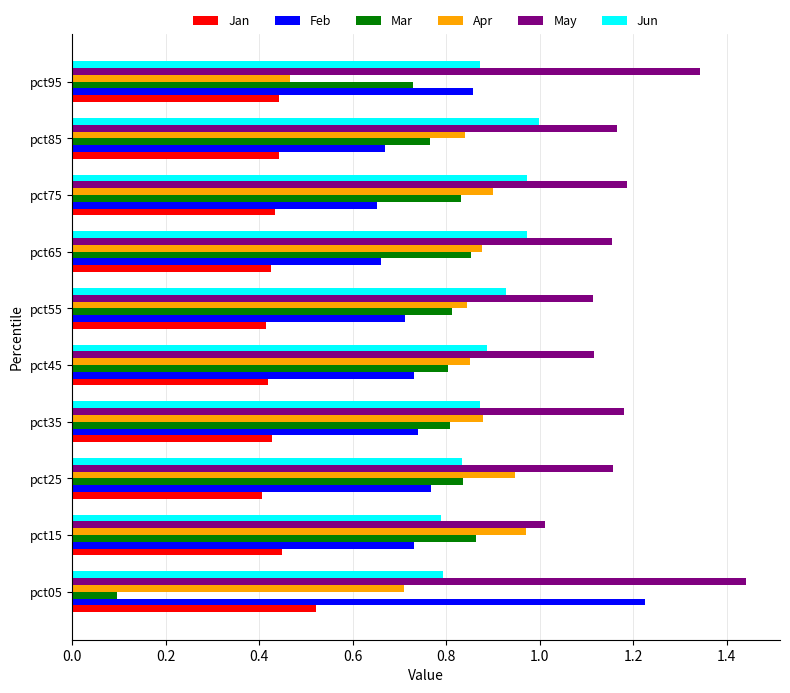

Which series has the largest range (max minus min)?

Mar